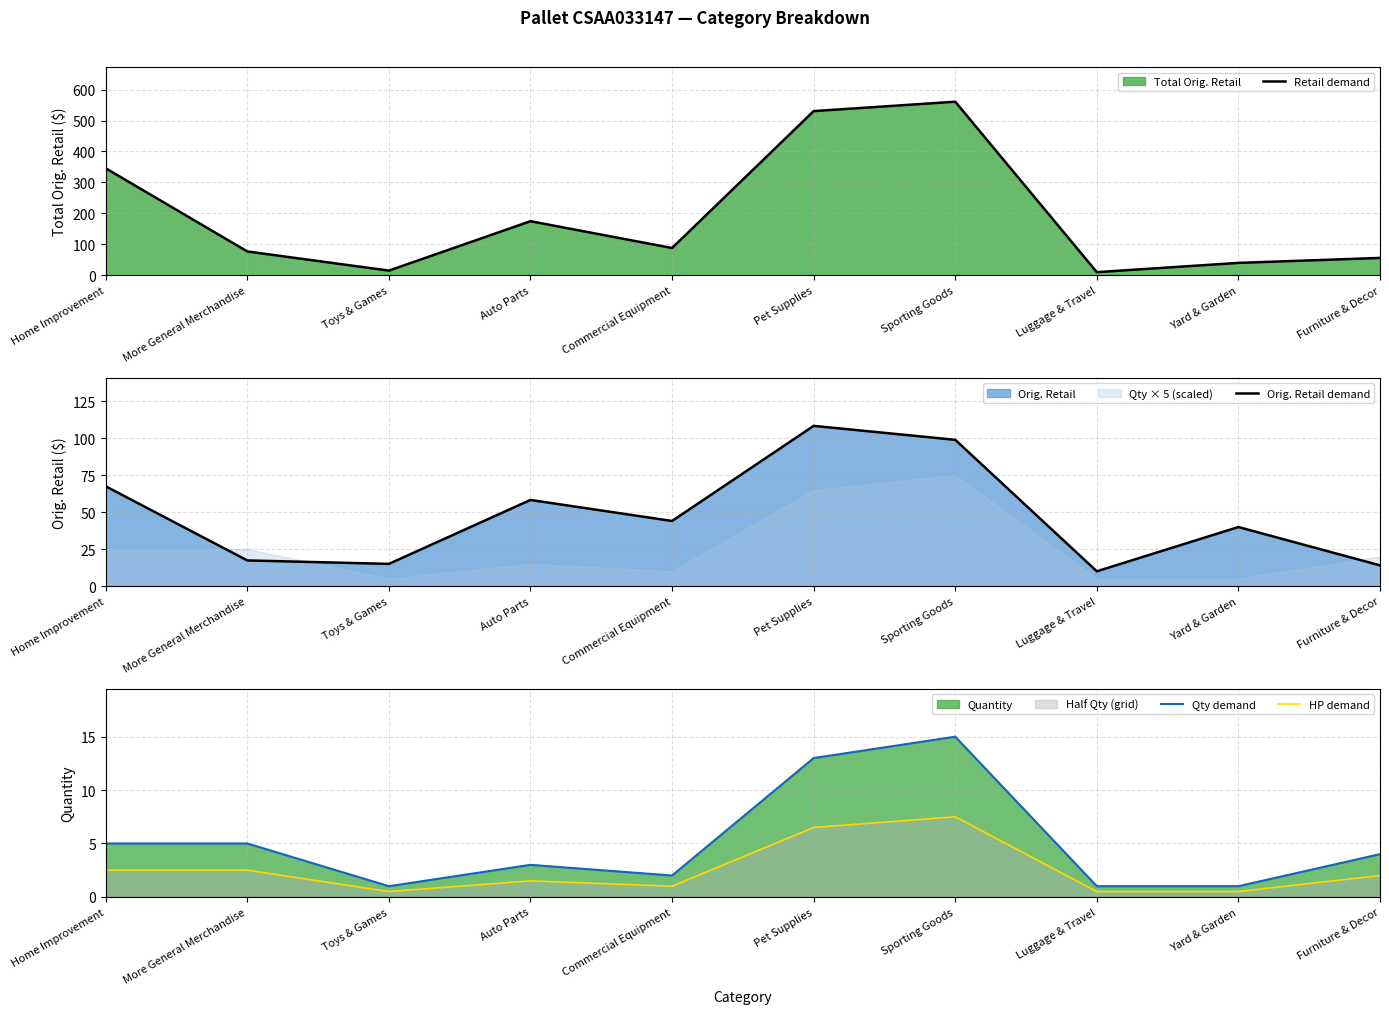

True or false: HP demand and Retail demand cross at least once.

False